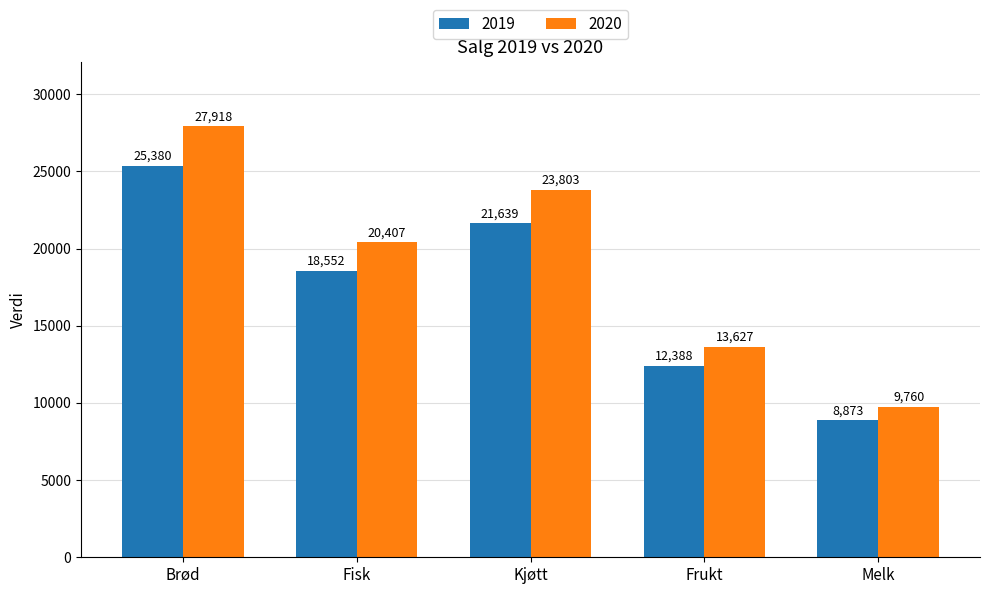

At Fisk, list the series in order from largest to smallest.

2020, 2019